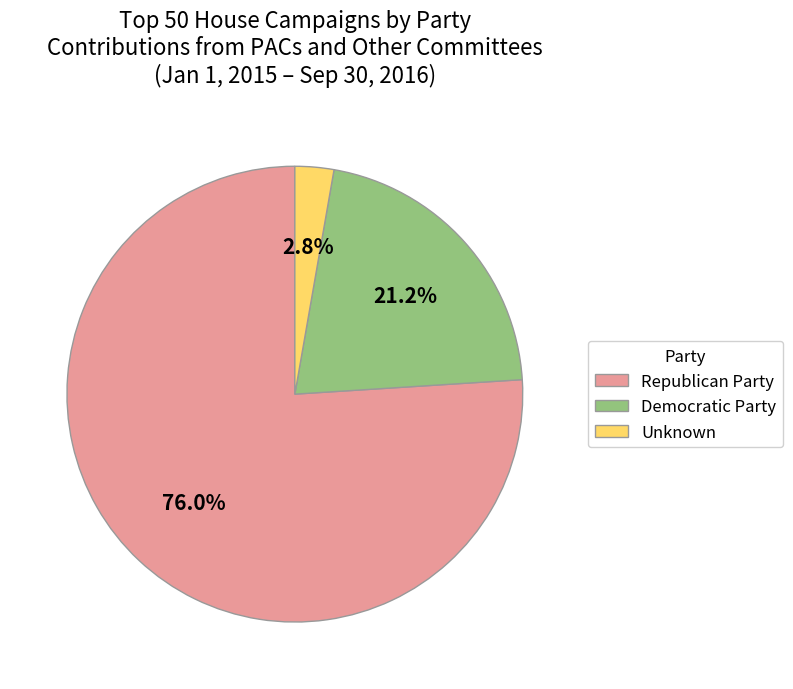

Between Democratic Party and Republican Party, which is larger?

Republican Party